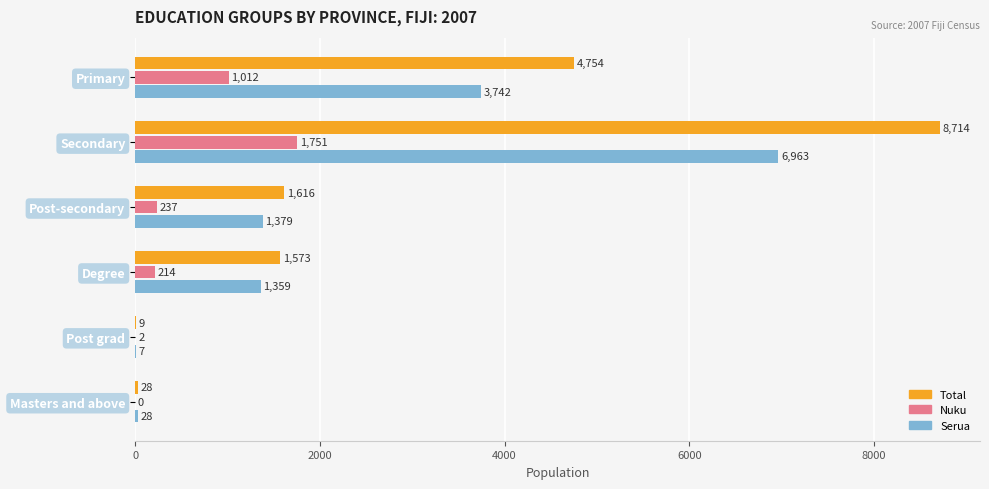

True or false: Nuku has a value of 0 at Masters and above.

True